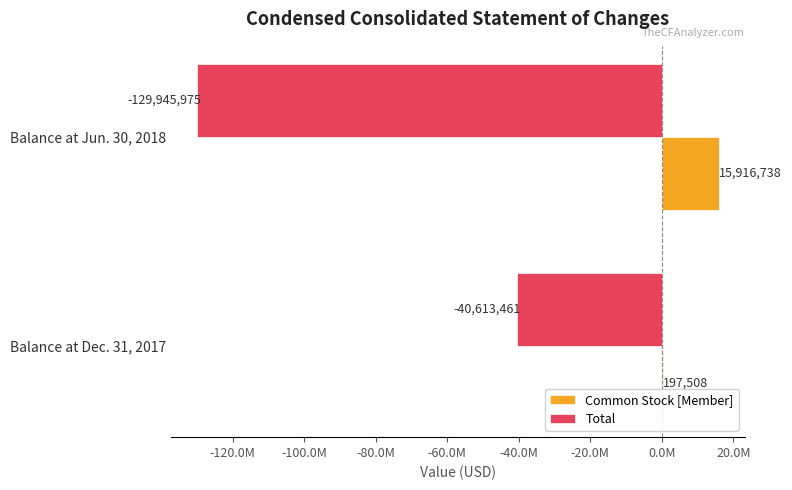

What are all the series names shown in the legend?

Common Stock [Member], Total